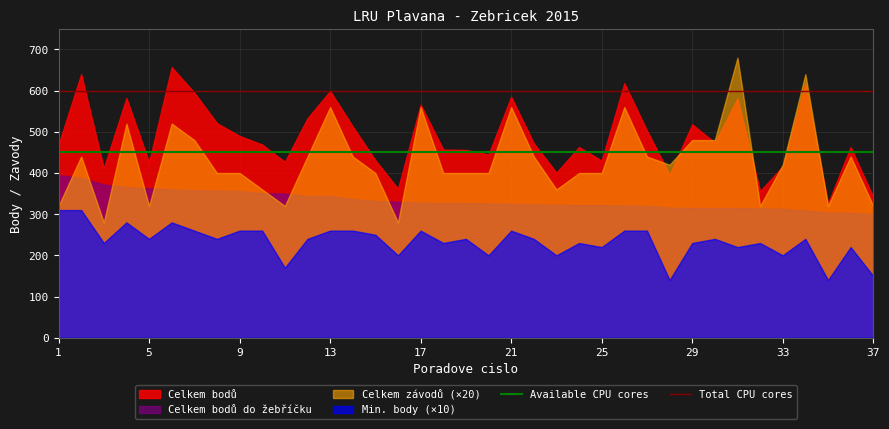

What is the total value across all series at 1?

1494